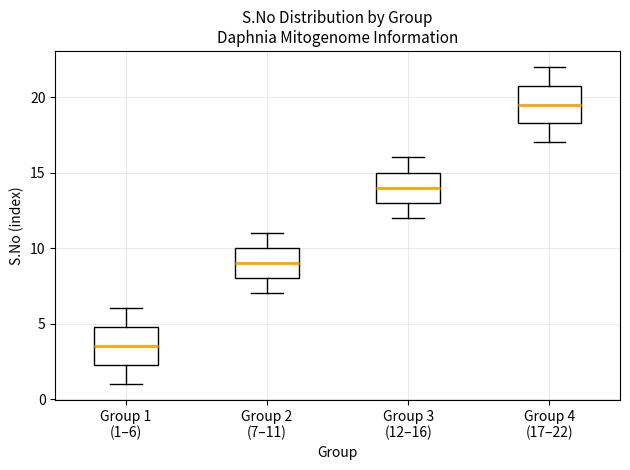

Where is the lower edge of the box for Group 1 (1–6) on the y-axis? The values are not printed on the chart, so give them approximately, as read against the axis.

2.5